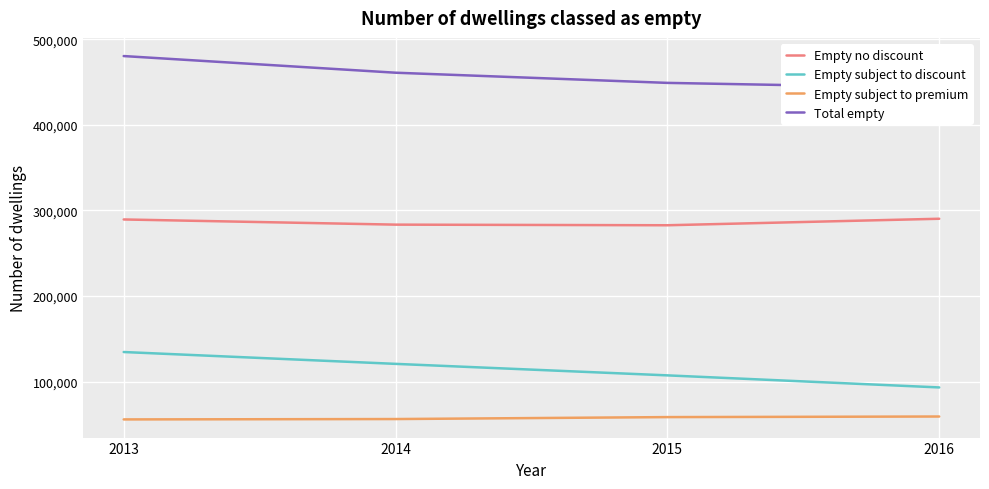

Which category has the highest value in the Empty subject to premium series?

2016